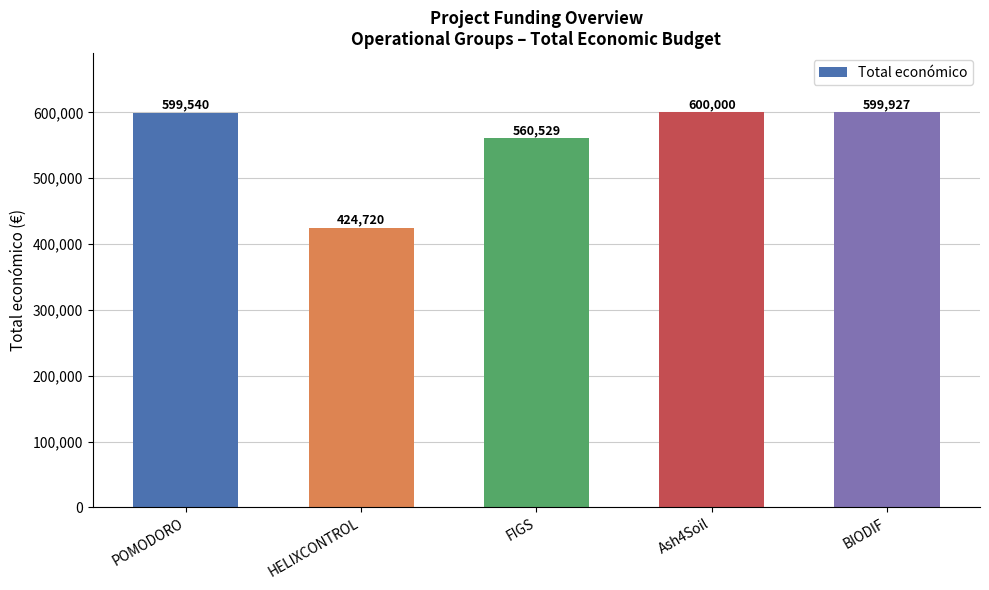

What position from the right is Ash4Soil?

2